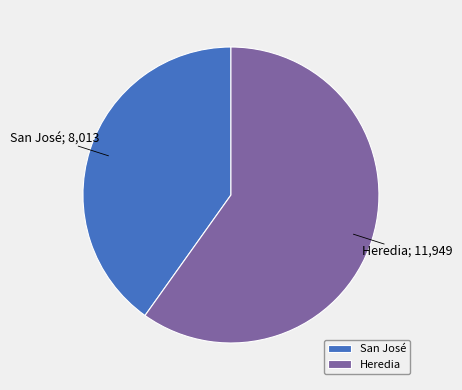

Combined, do San José and Heredia account for over 50%?

Yes